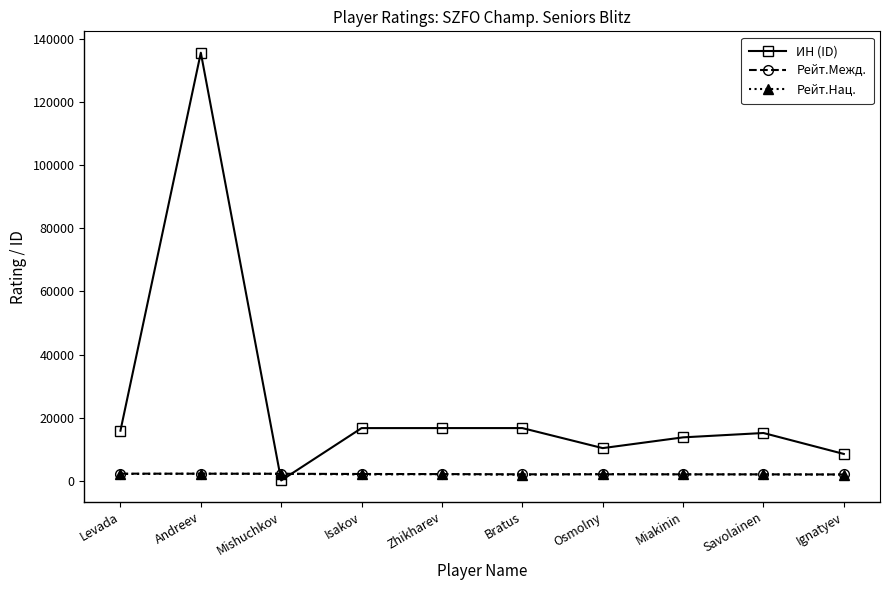

How many categories are shown in the chart?

10